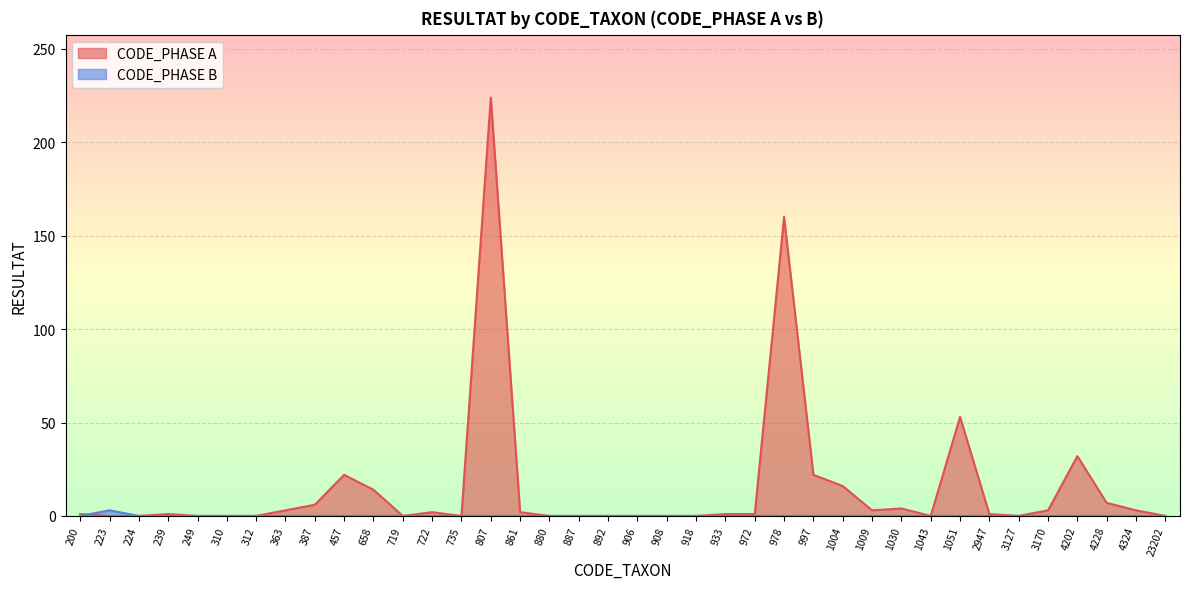

Count the number of data series in this chart.

2